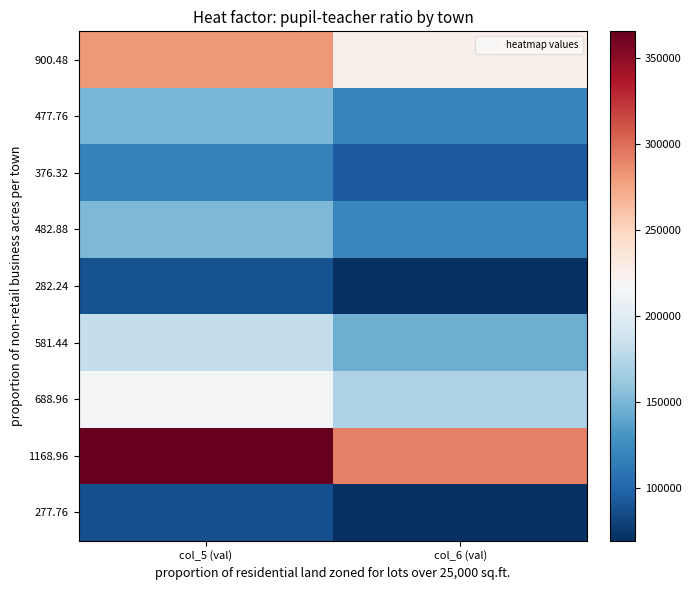

Which category has the lowest value across all series?

col_6 (val)